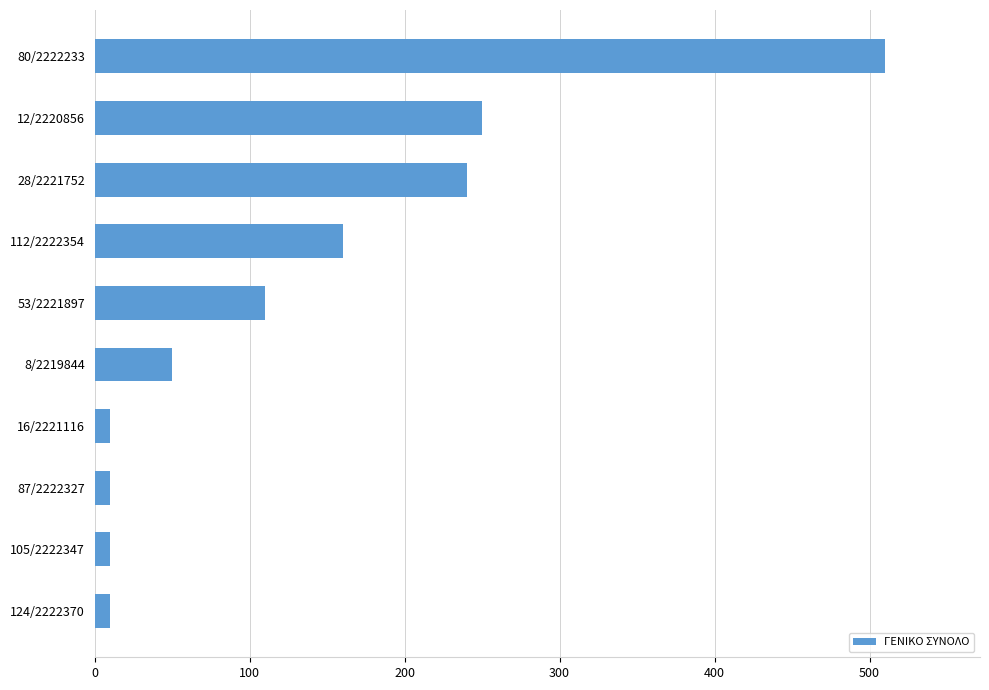

What is the average value?

136